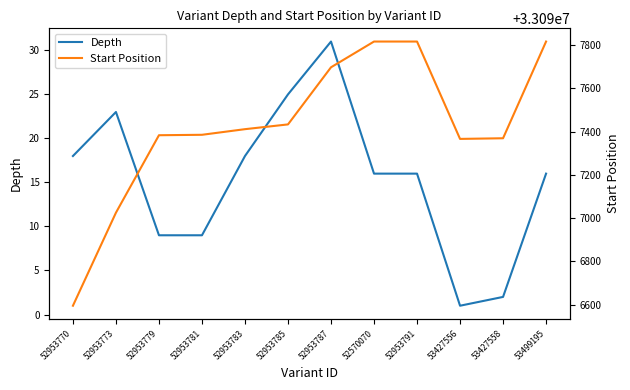

Between 52953781 and 53499195, which series saw the biggest shift?

Start Position